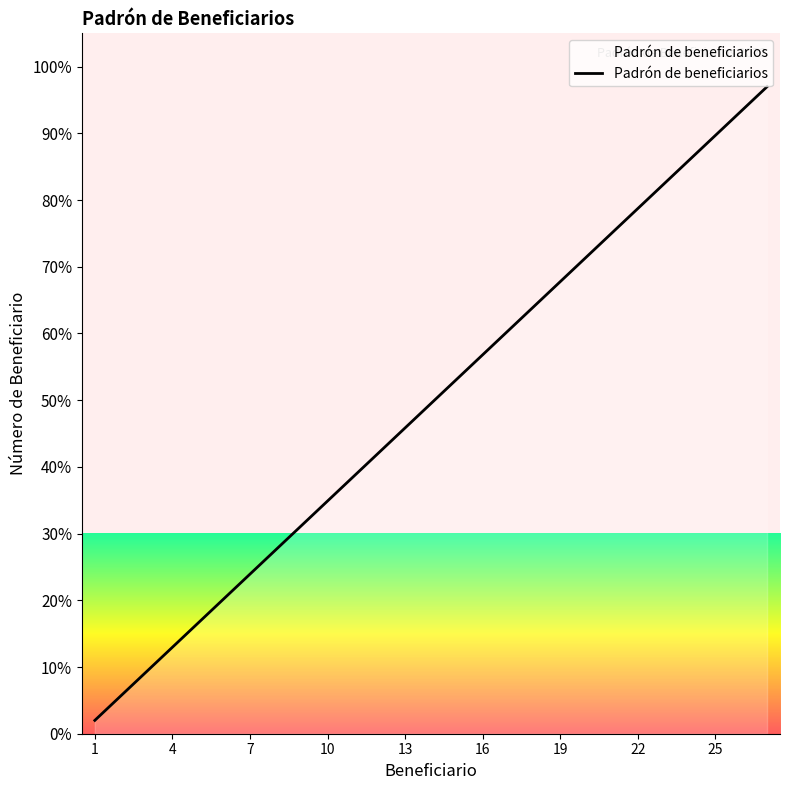

What is the maximum value shown in the chart?

97.0